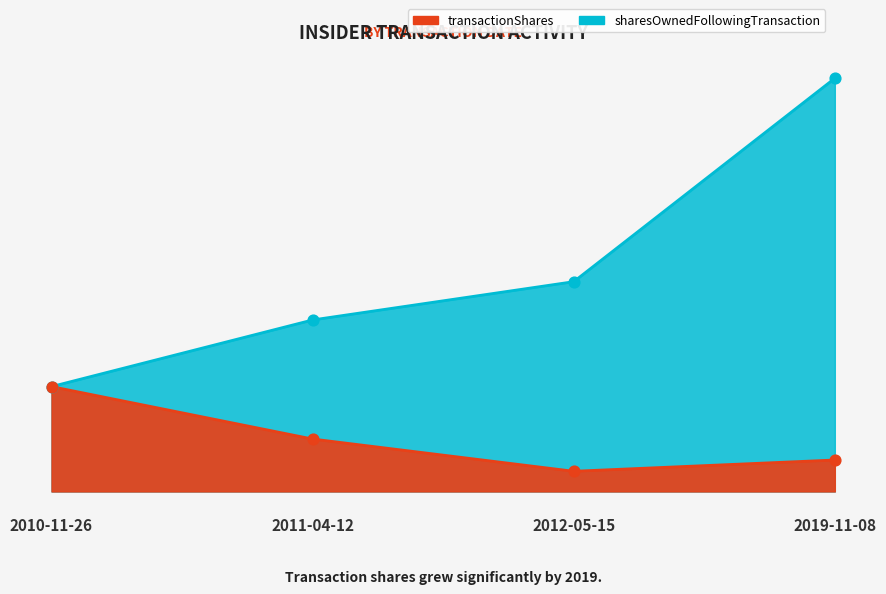

Is the value of transactionShares at 2019-11-08 greater than the value of sharesOwnedFollowingTransaction at 2012-05-15?

No